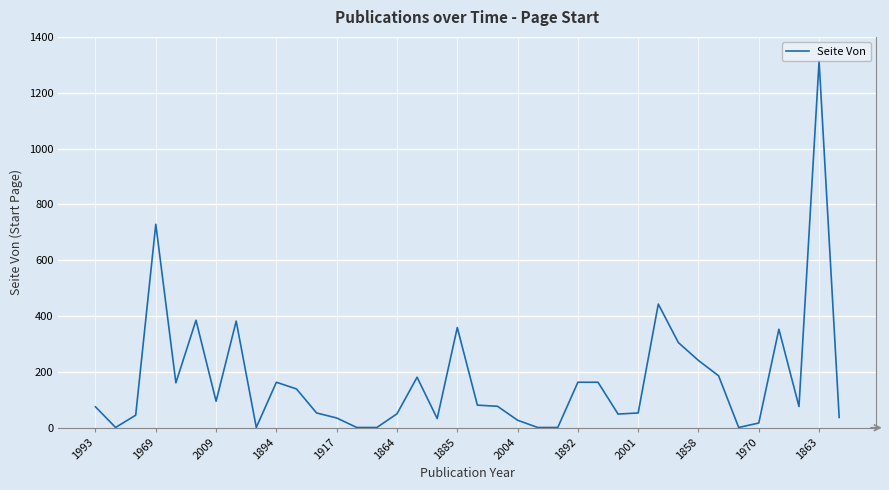

What is the difference between the maximum and minimum values?

1312